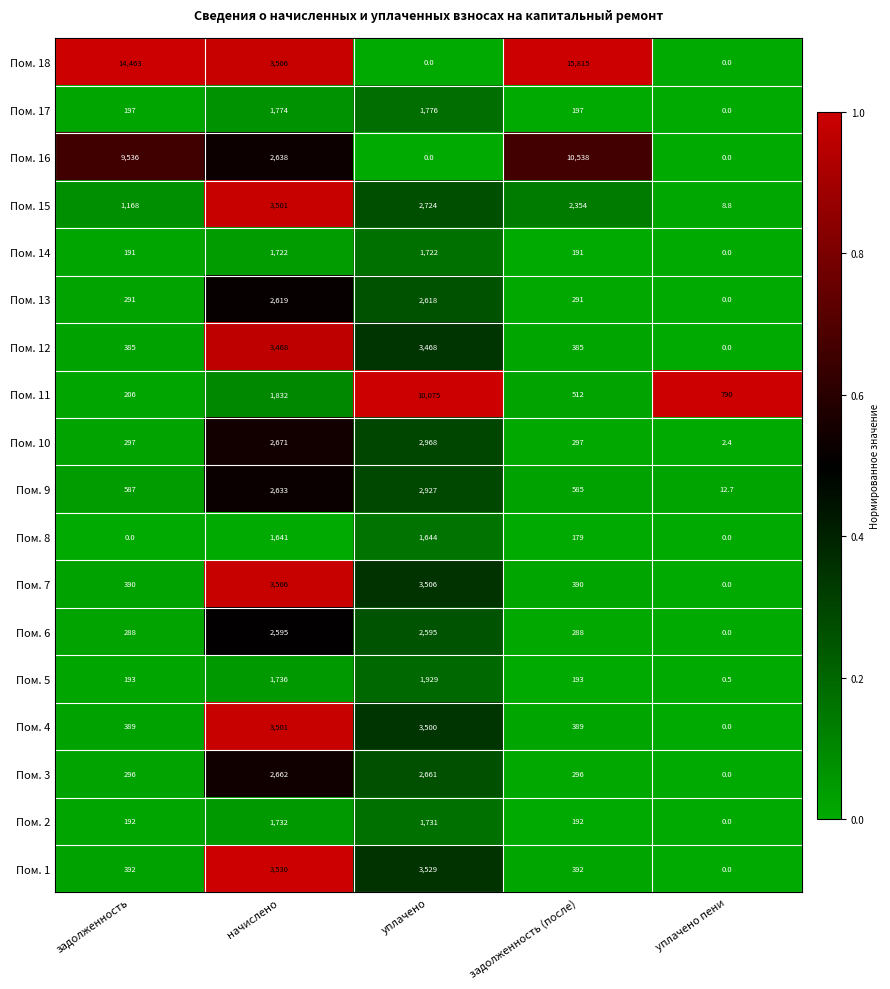

What is the sum of all Пом. 5 values?

4051.5